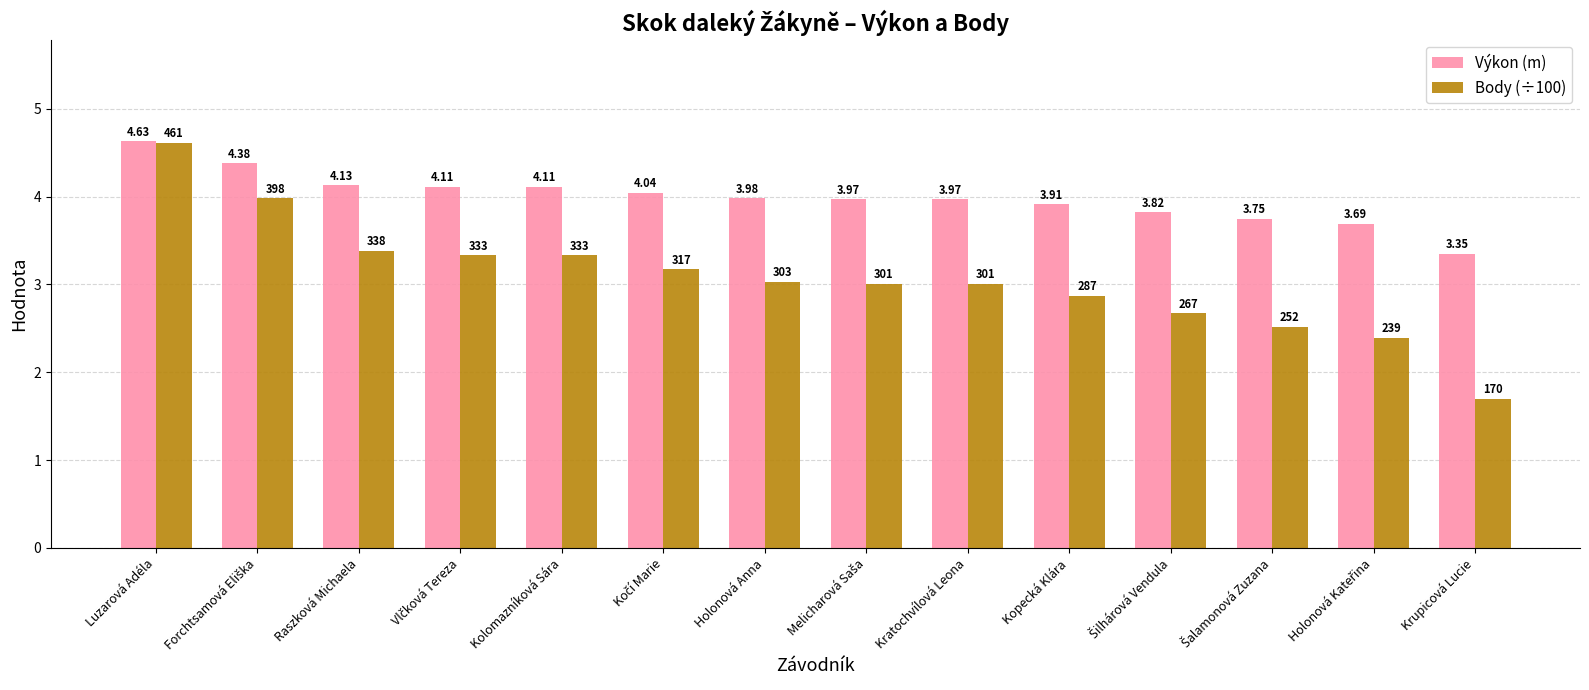

Are the bars horizontal?

No